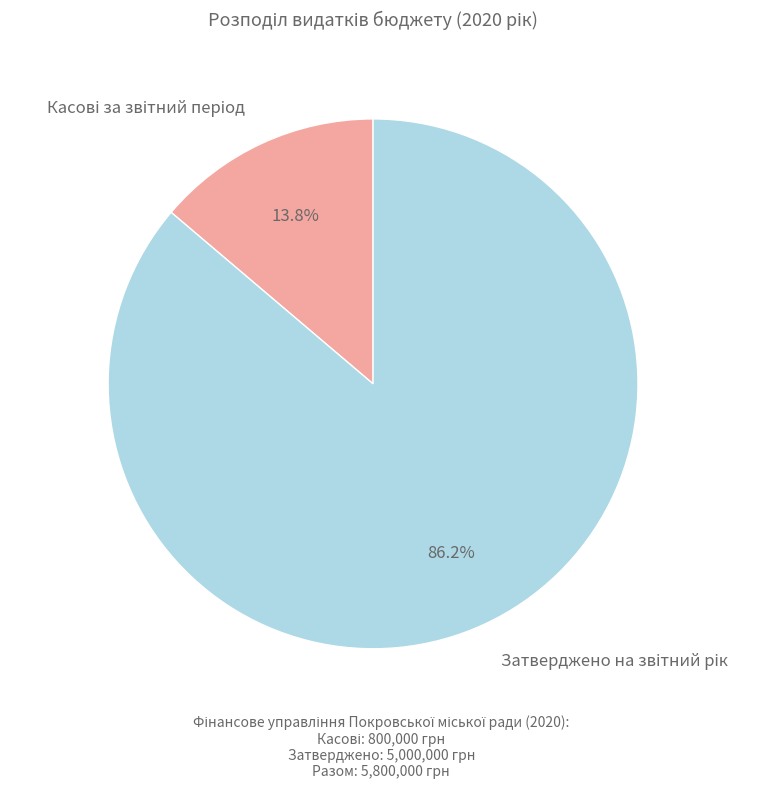

Is there any slice that represents more than half of the pie?

Yes